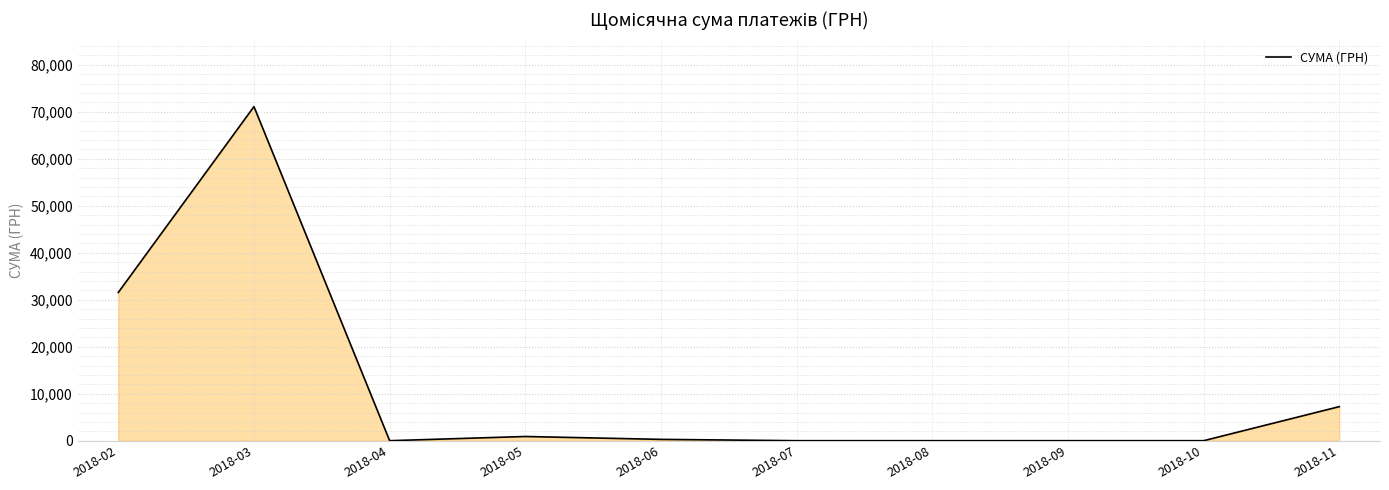

True or false: the data has more than 0 interior local peaks.

True